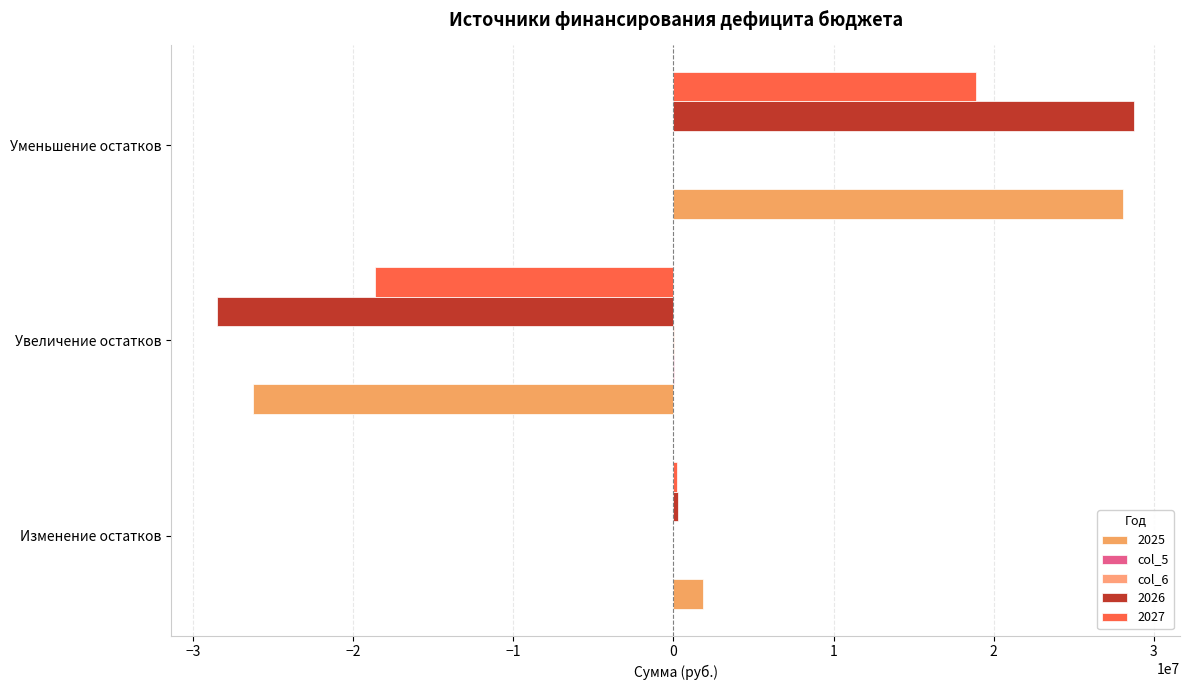

Which series has the largest total across all categories?

2025